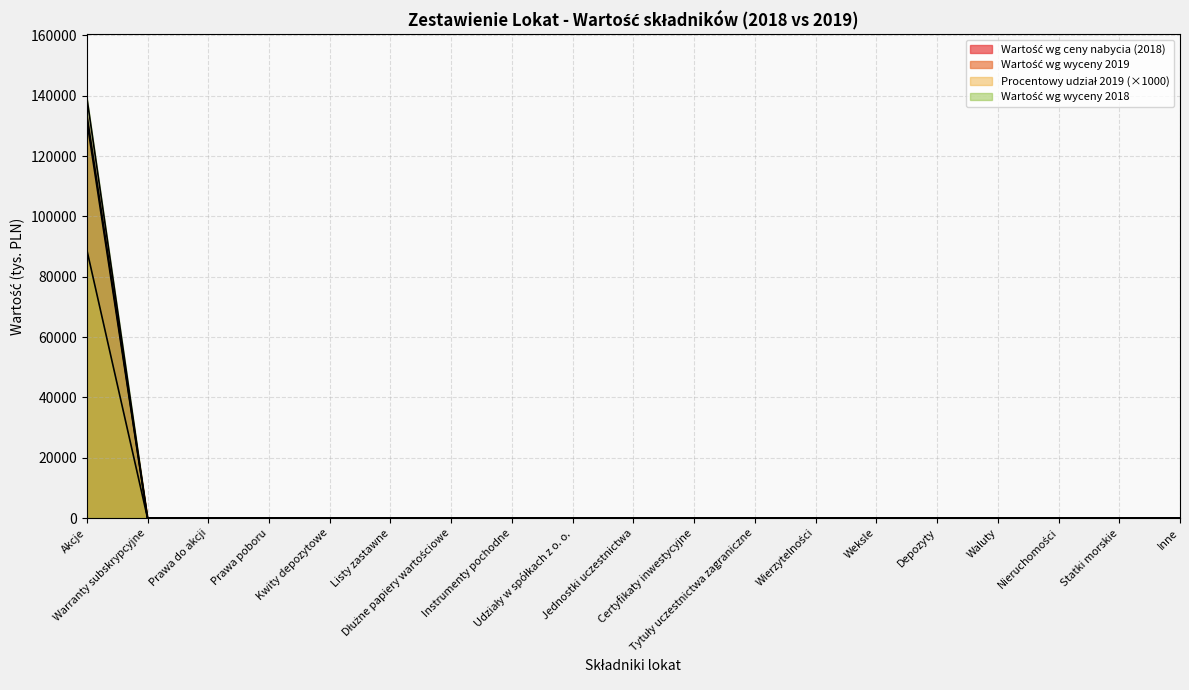

At which category is the sum across all series the highest?

Akcje